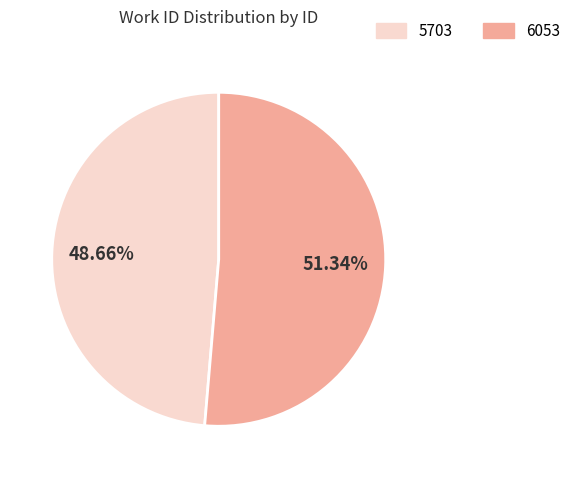

How many segments does this pie chart have?

2